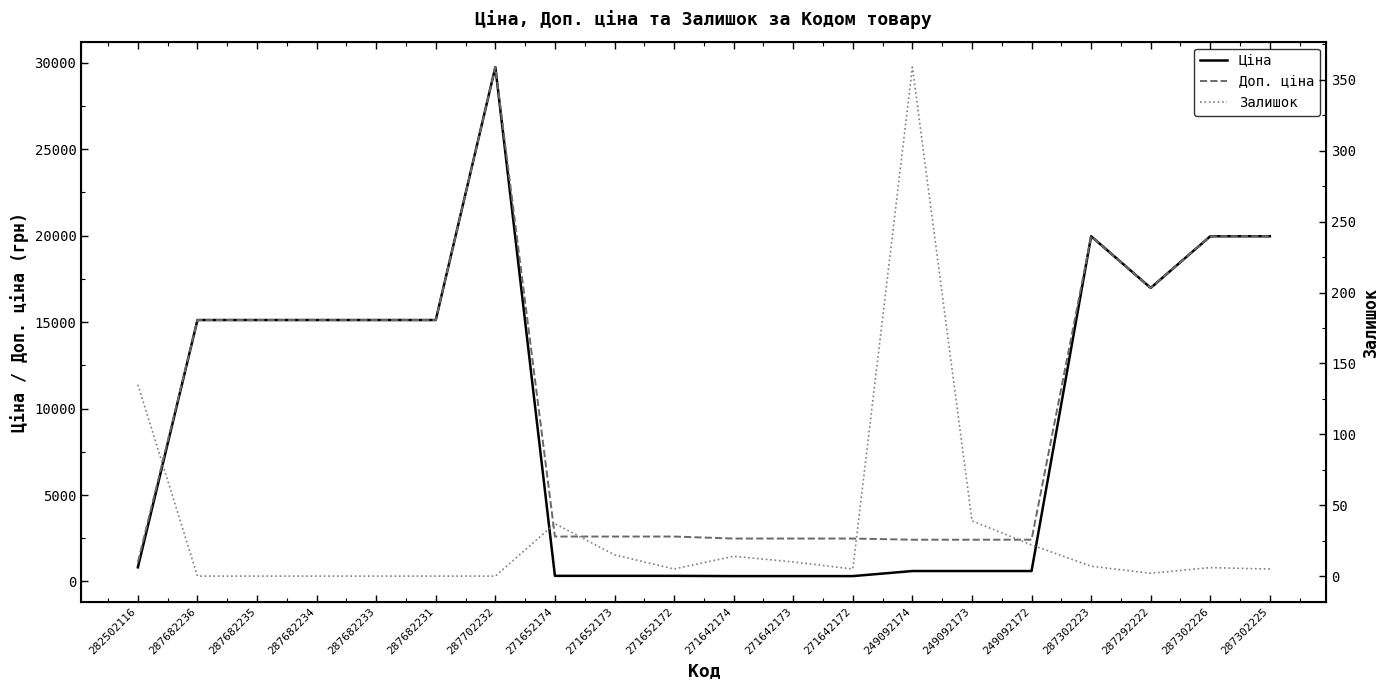

In Ціна, how many points are lower than both neighbors (excluding endpoints)?

1